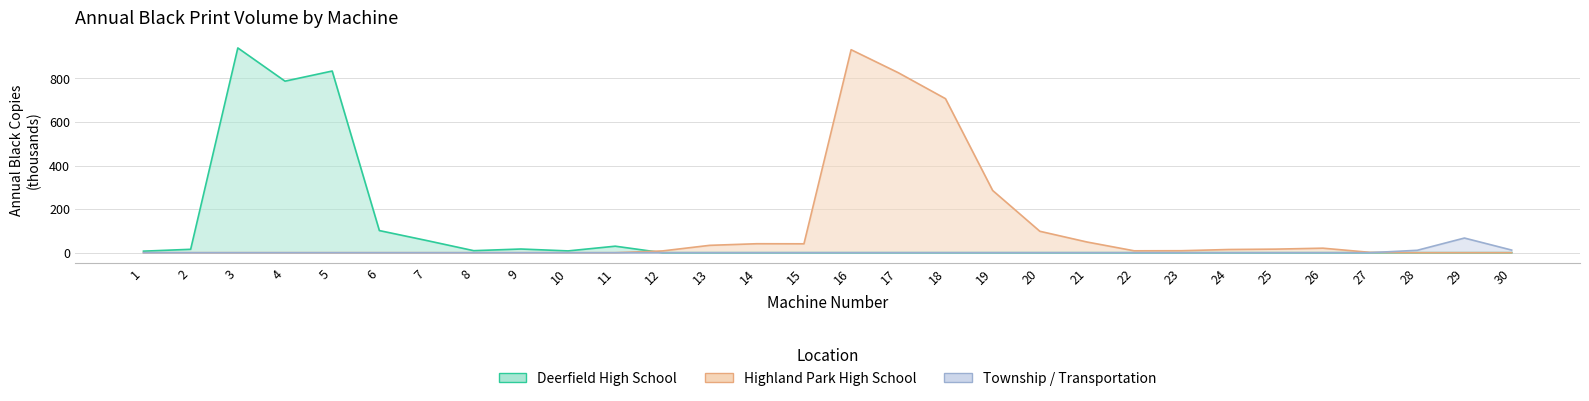

What is the sum of all Township / Transportation values?

90.3